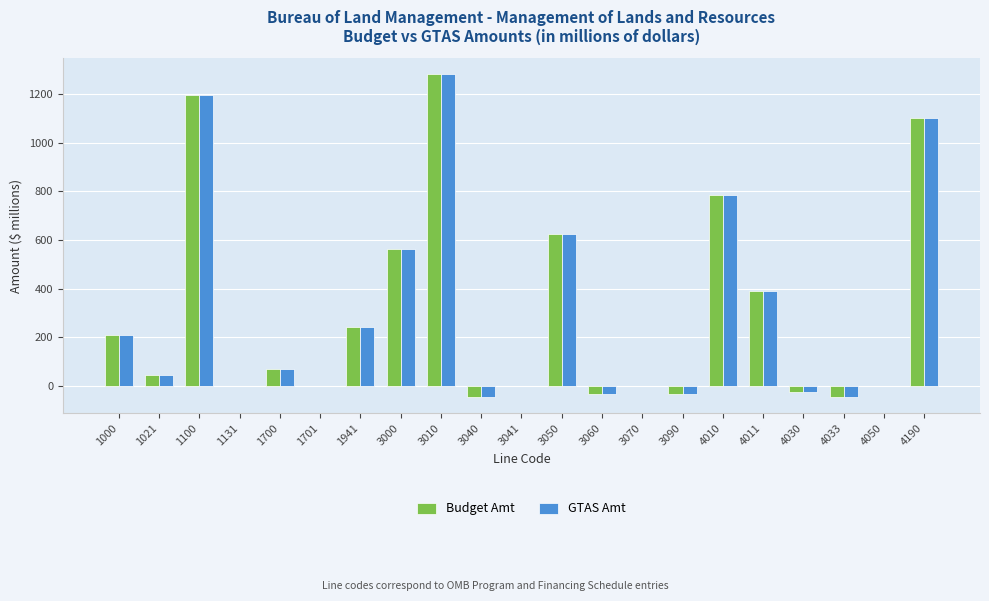

How many groups of bars are there?

21